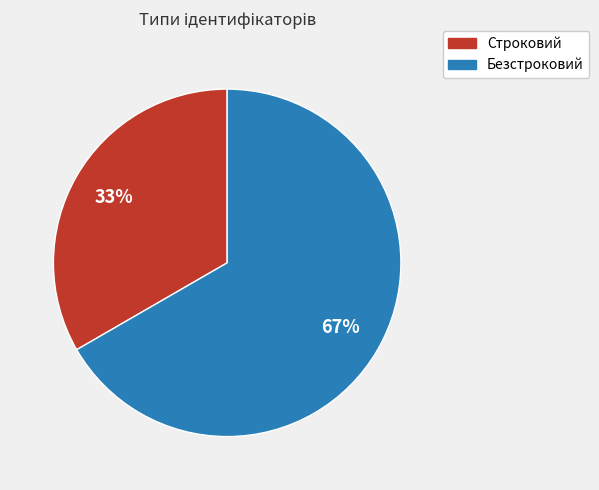

What is the ratio of the value at Строковий to the value at Безстроковий?

0.5